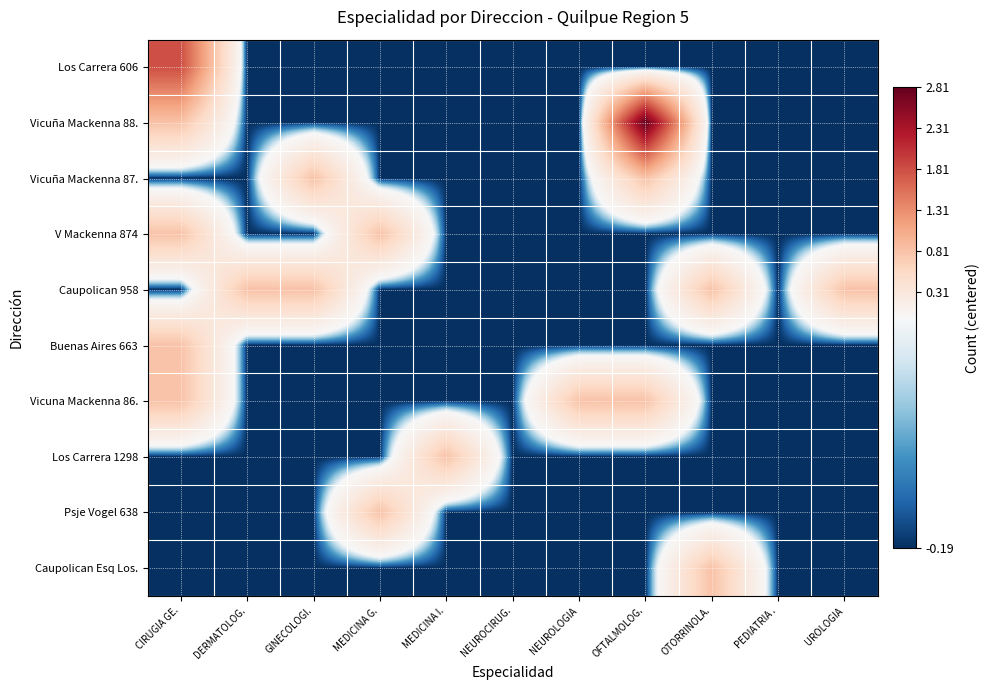

Which series has the widest spread of values?

Vicuña Mackenna 88.